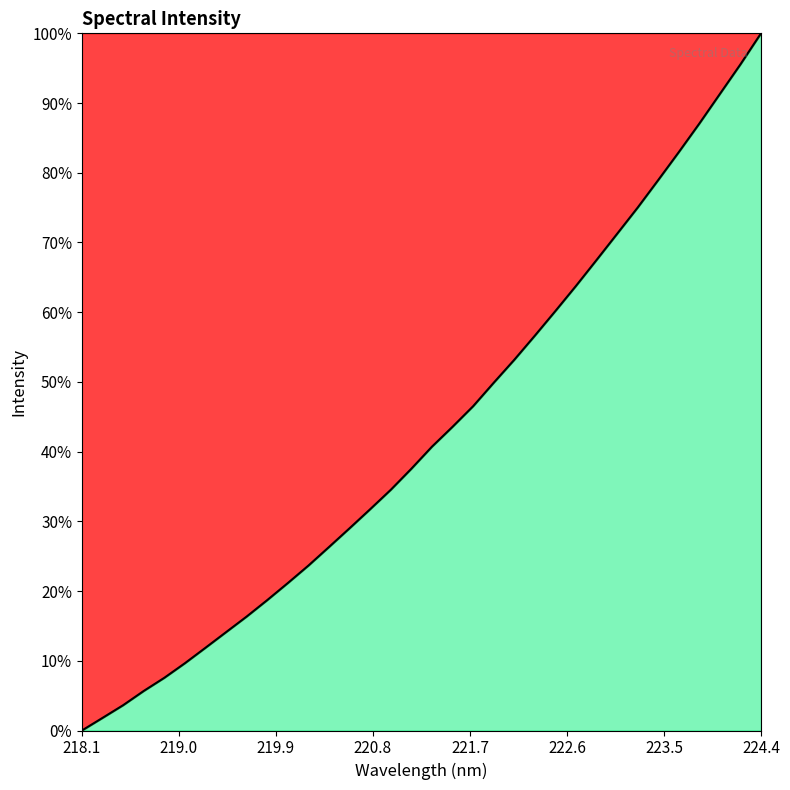

What is the greatest value displayed?

100.0